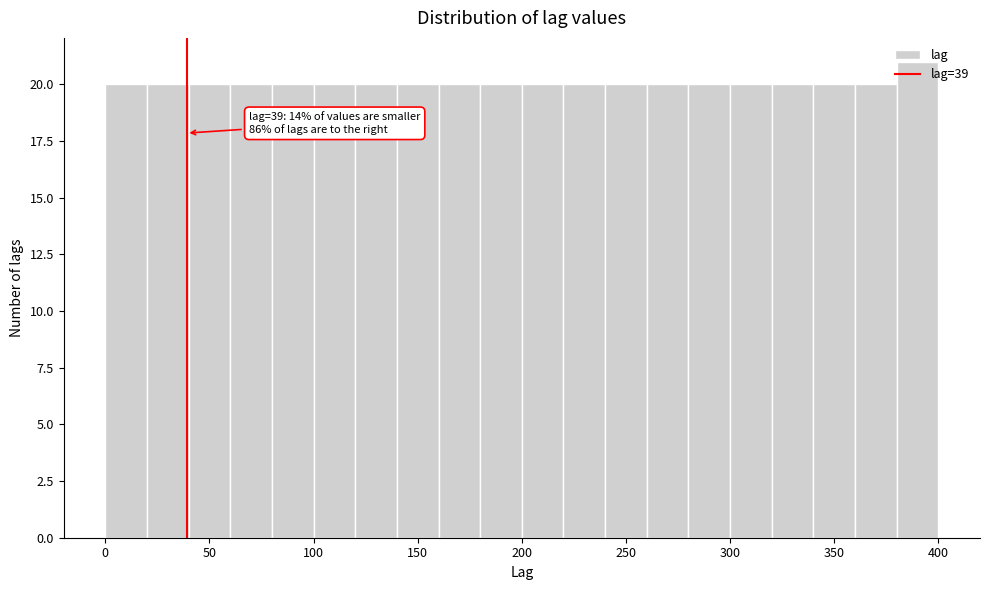

Over which range of the x-axis is the bar tallest?

380 to 400